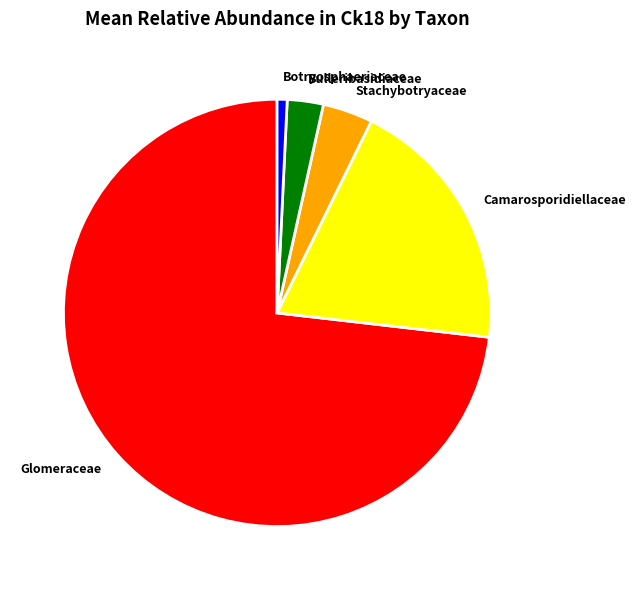

Combined, do Bulleribasidiaceae and Camarosporidiellaceae account for over 50%?

No